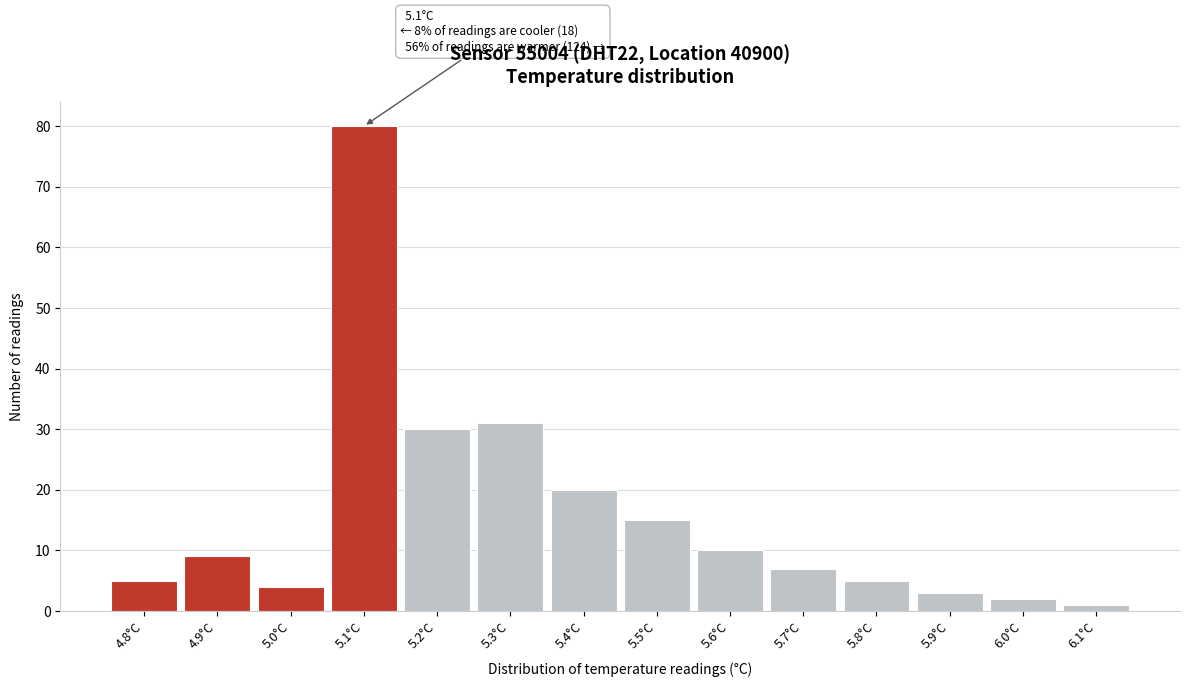

Over which range of the x-axis is the bar tallest?

5.05 to 5.15